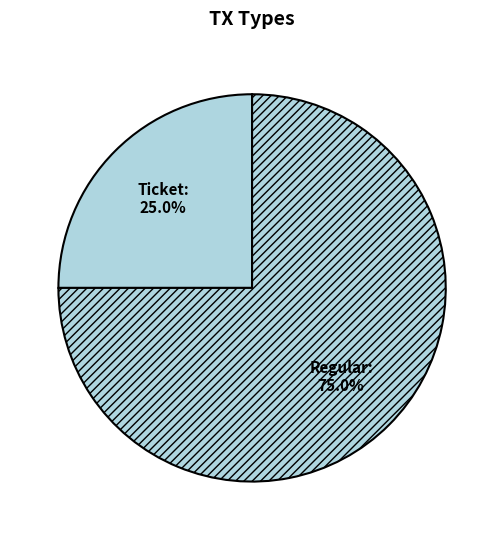

Which category has the biggest portion of the pie?

Regular